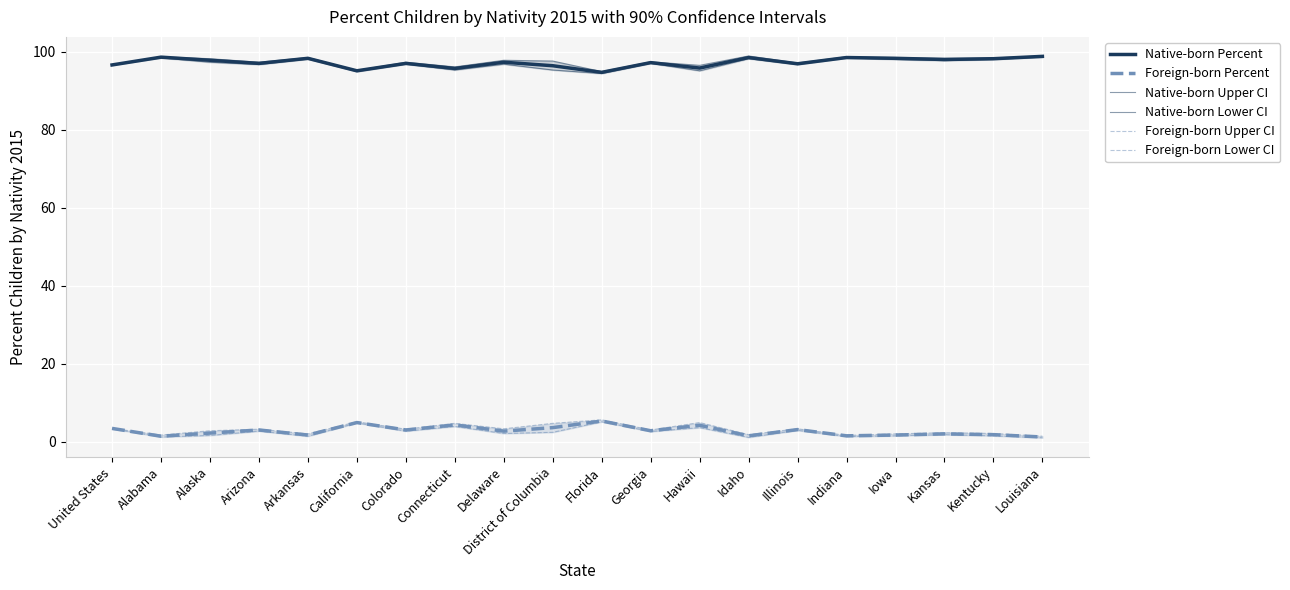

True or false: Foreign-born Percent and Foreign-born Upper CI cross at least once.

False